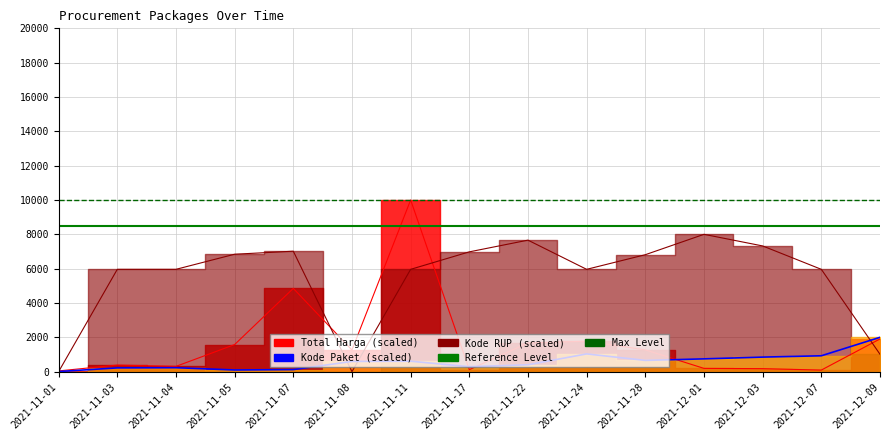

What is the value of the Total Harga point at the 1st from the left?

43.5